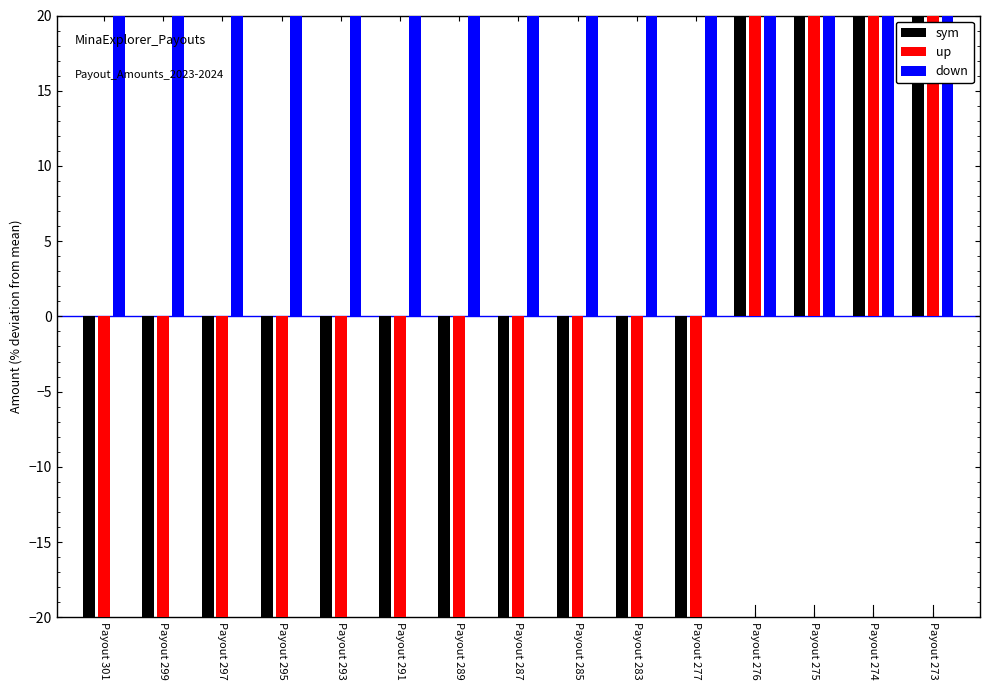

What is the value of the up bar at the 3rd from the left?

-93.0